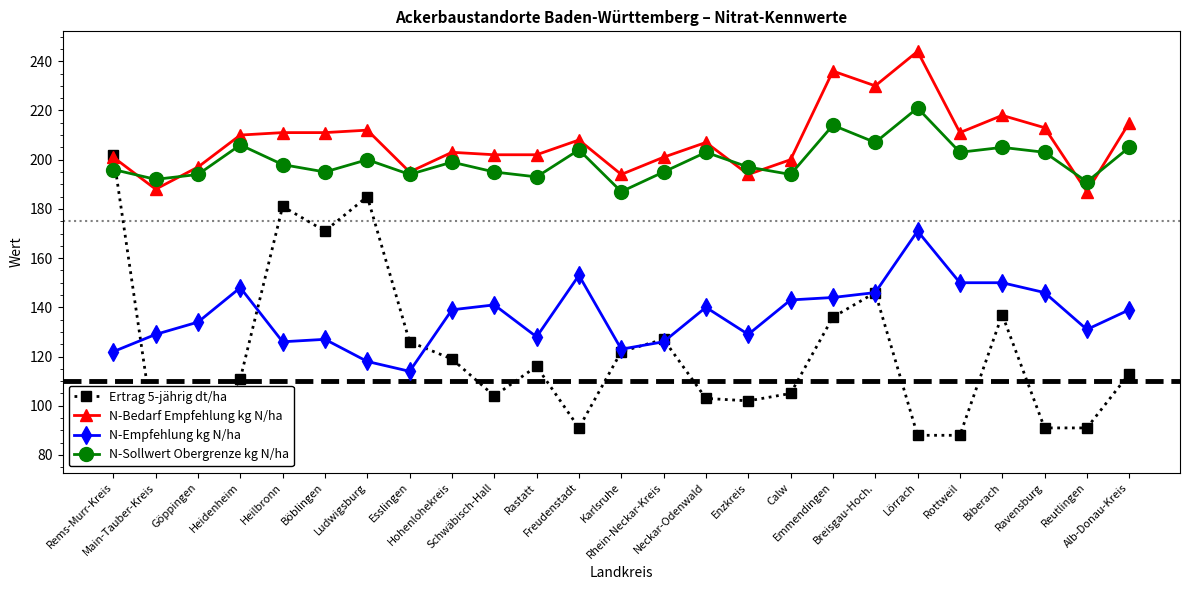

What is the maximum value shown in the chart?

244